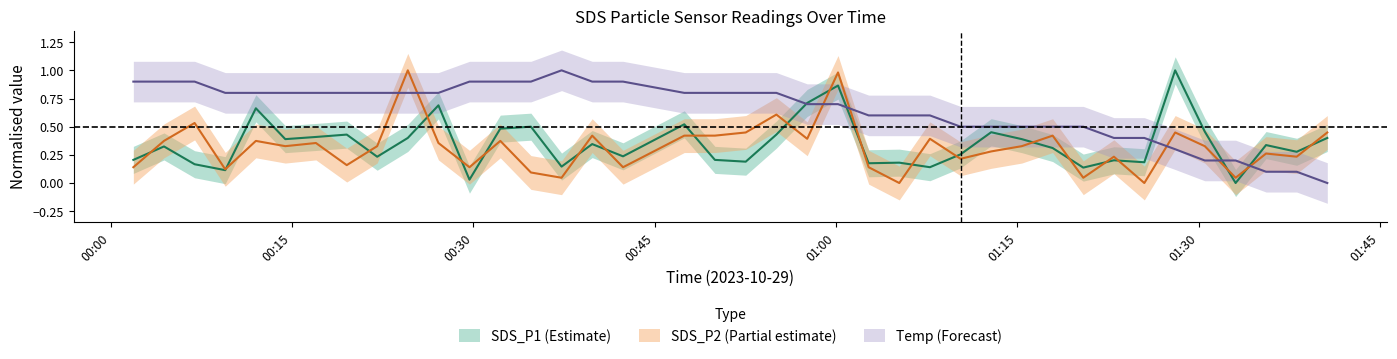

At 2023/10/29 01:33:03, list the series in order from smallest to largest.

SDS_P1_center, SDS_P2_center, Temp